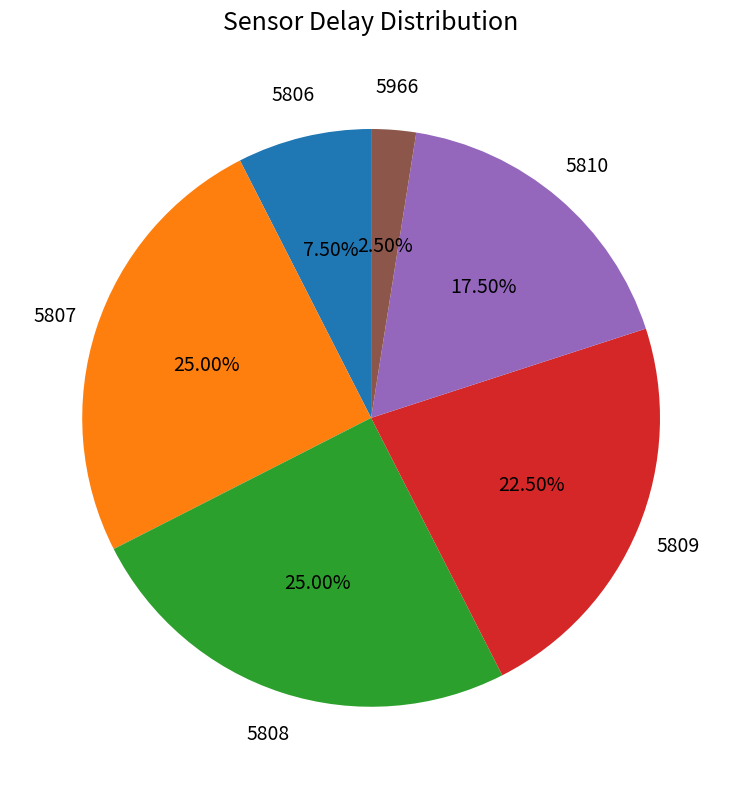

Is there any slice that represents more than half of the pie?

No